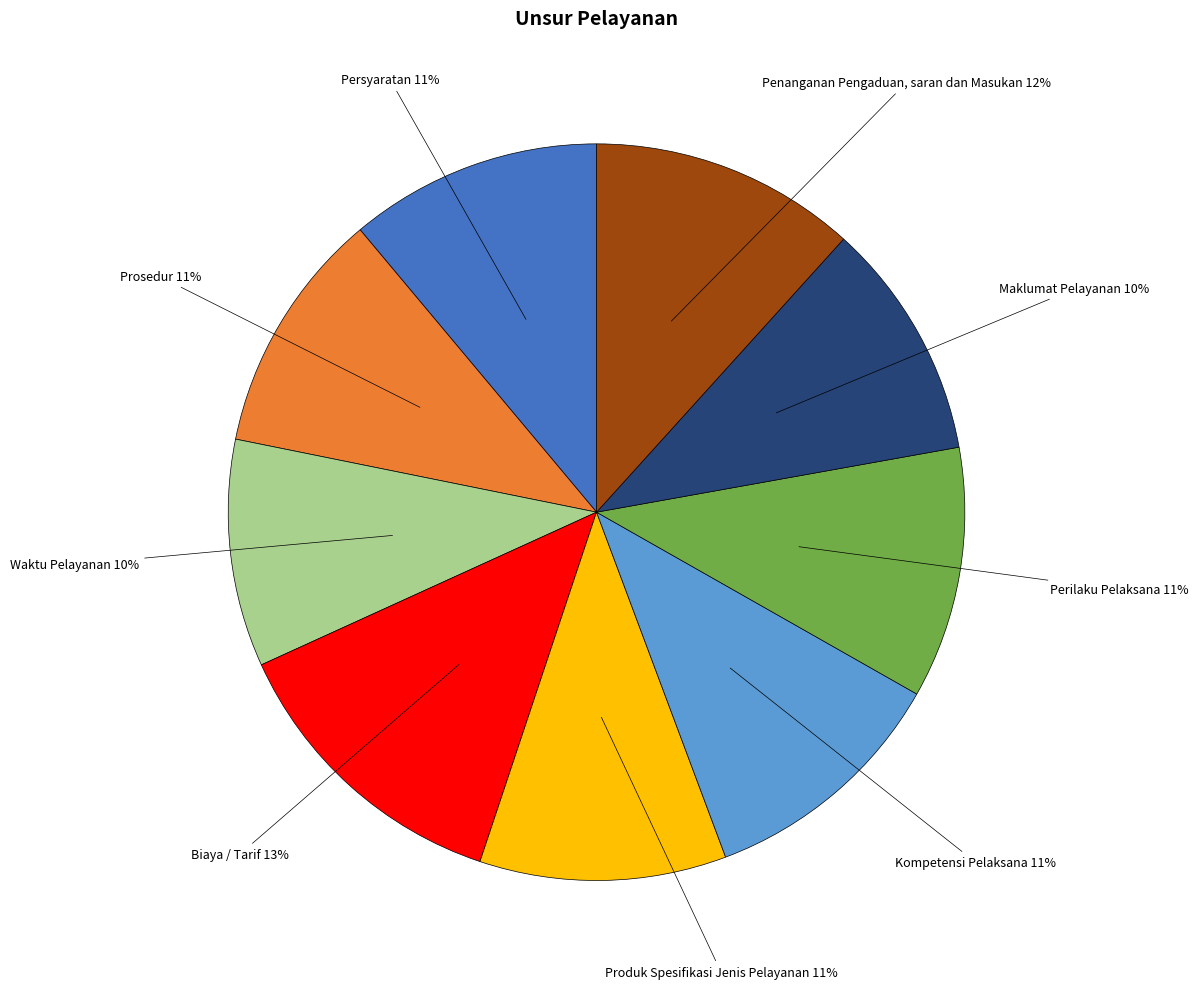

Is there any slice that represents more than half of the pie?

No